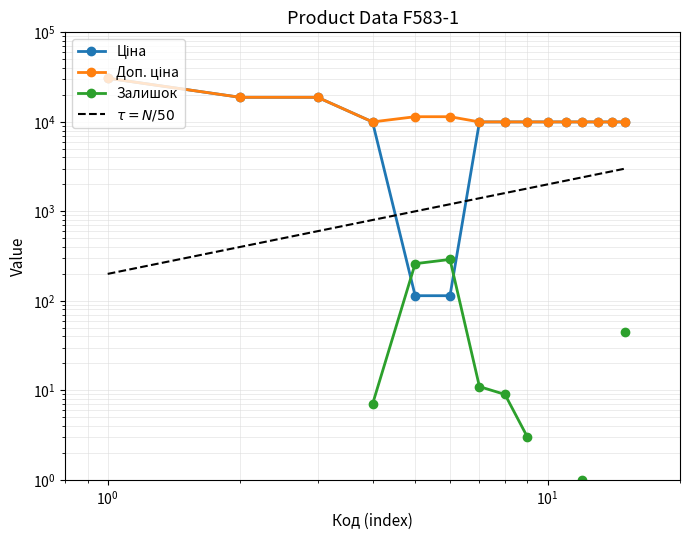

True or false: Ціна and Доп. ціна cross at least once.

False